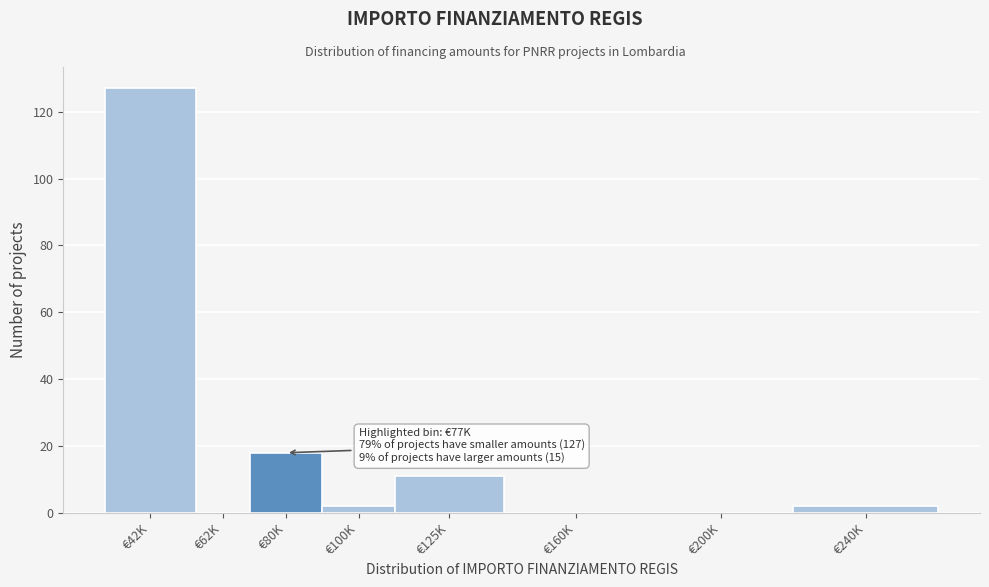

Reading left to right, extract all data points from this chart.

€42K=127	€62K=0	€80K=18	€100K=2	€125K=11	€160K=0	€200K=0	€240K=2